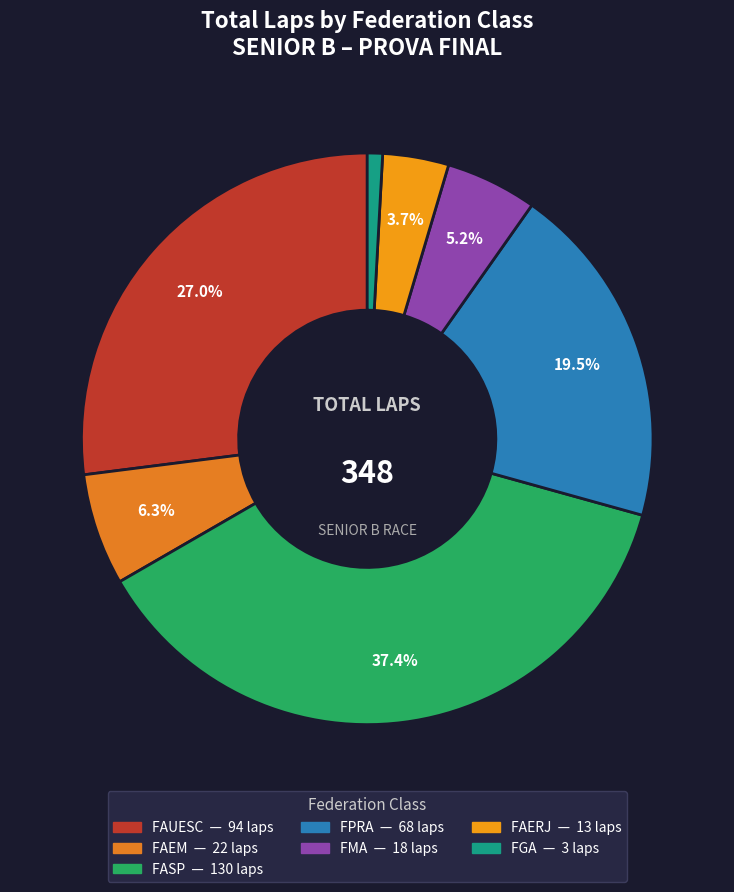

How many slices are in this pie chart?

7